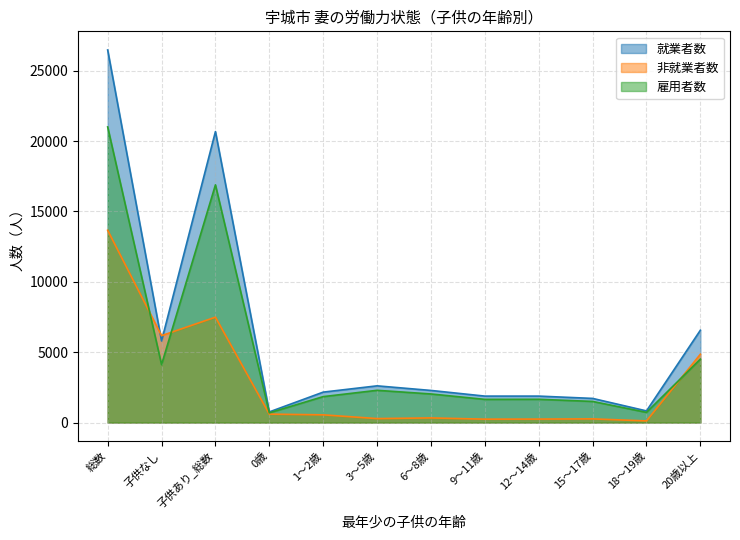

What value does the 非就業者数 series have at 1～2歳, to the nearest 100?

500